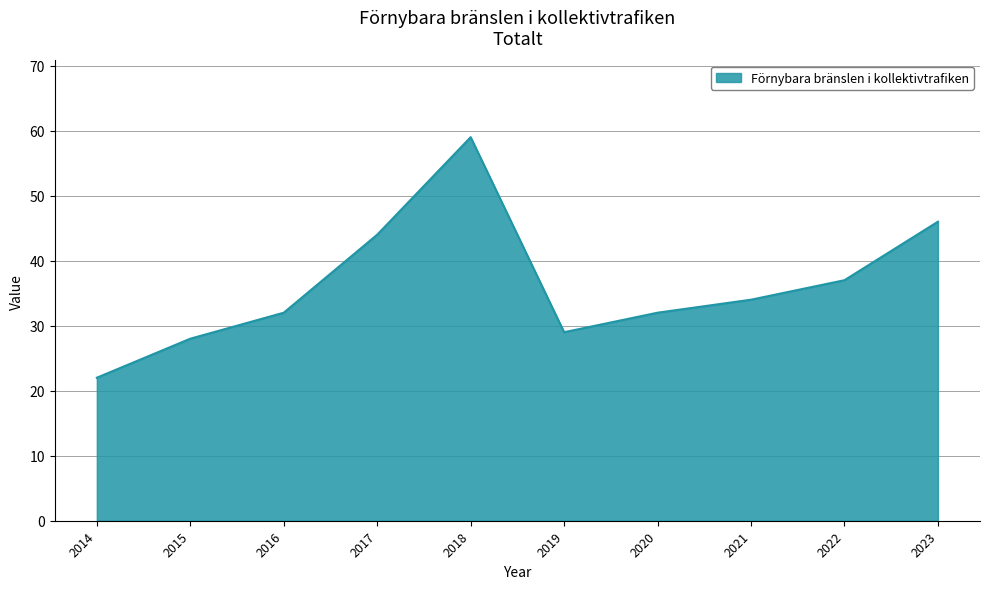

What is the difference between the maximum and second lowest values?

31